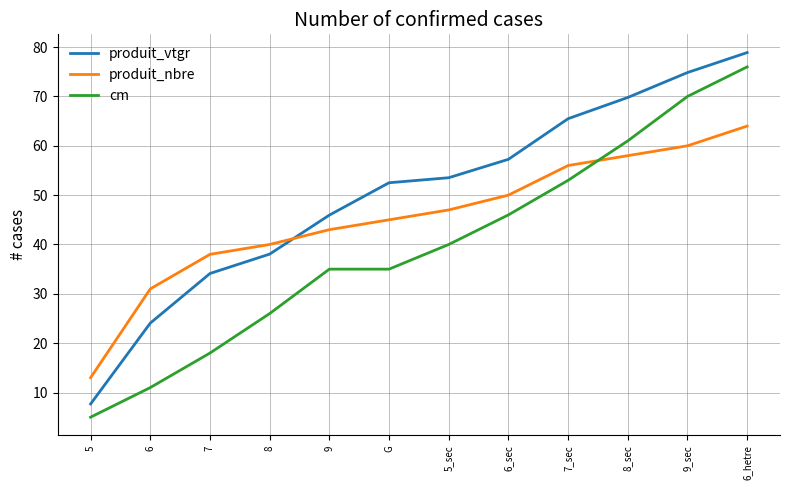

How many lines are shown in the chart?

3